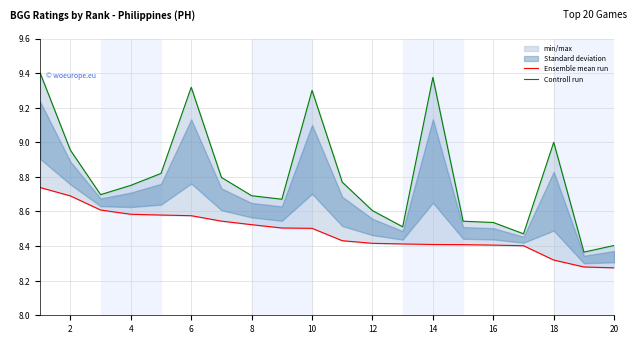

Count the Ensemble mean run values in the range 8 to 9.

20